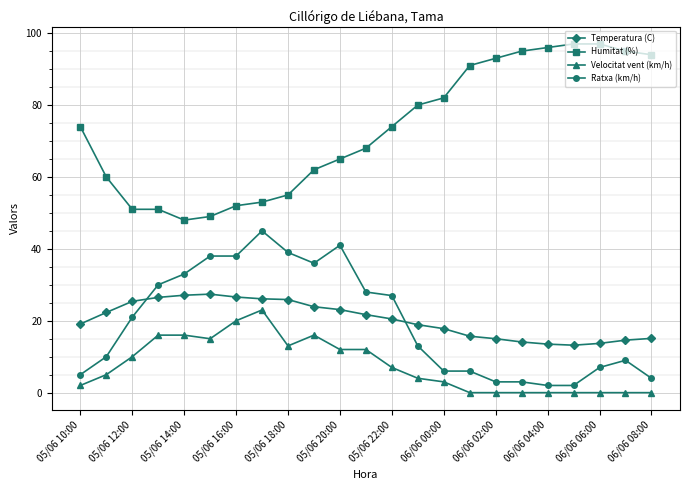

What is the value of the Velocitat vent (km/h) point at the 13th from the left?

7.0